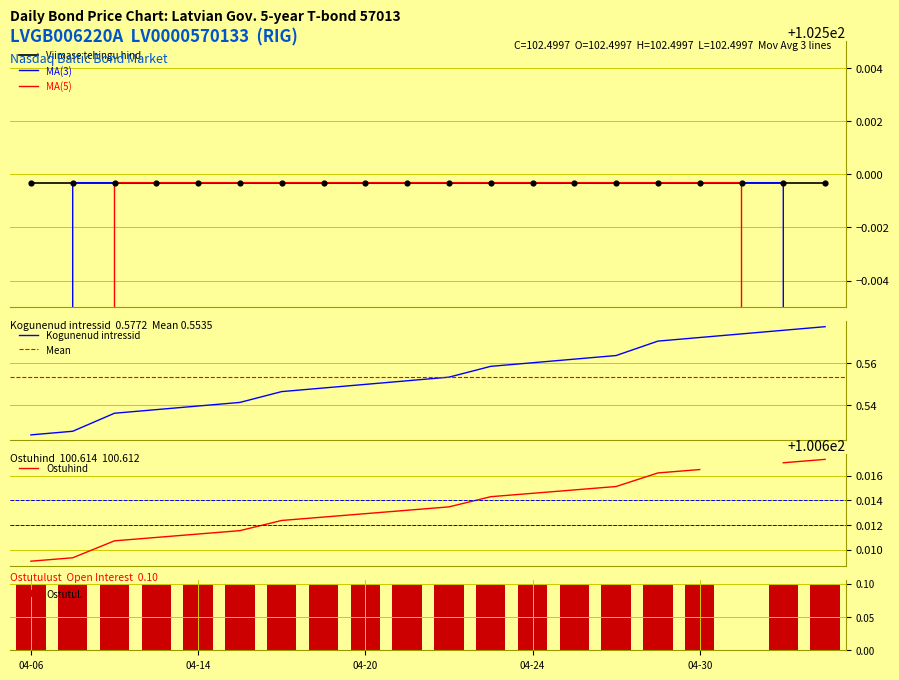

Which series reaches the maximum Y coordinate?

Viimase tehingu hind